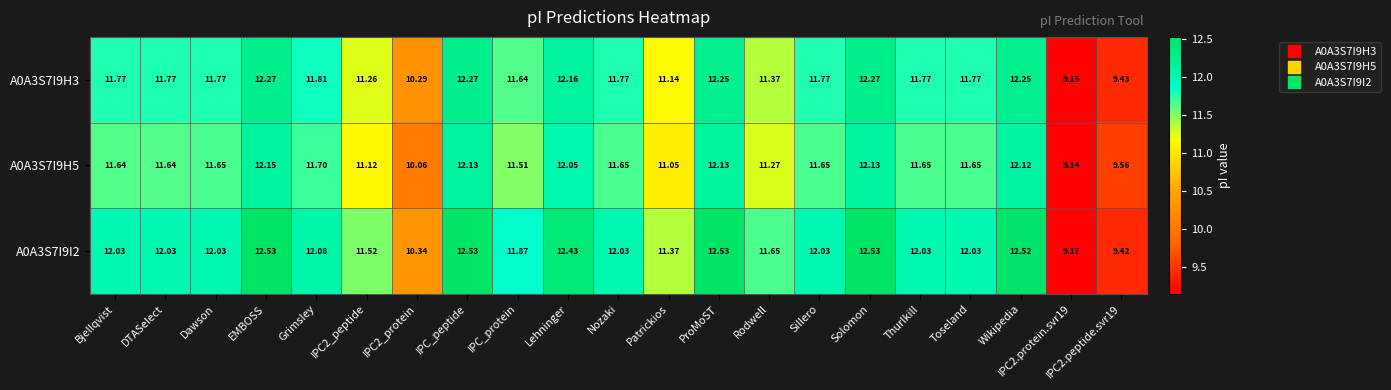

Where does the A0A3S7I9H5 series first go above 11?

Bjellqvist